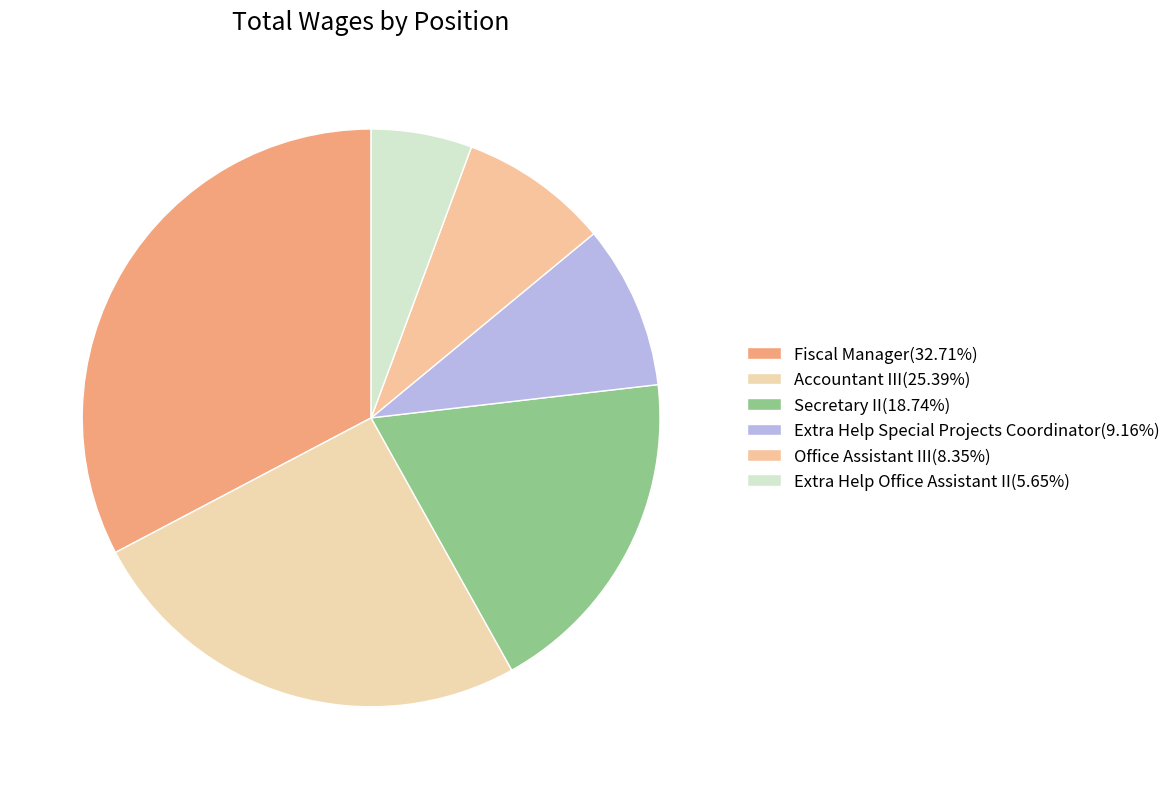

What is the change in value from Secretary II to Extra Help Special Projects Coordinator?

-24850